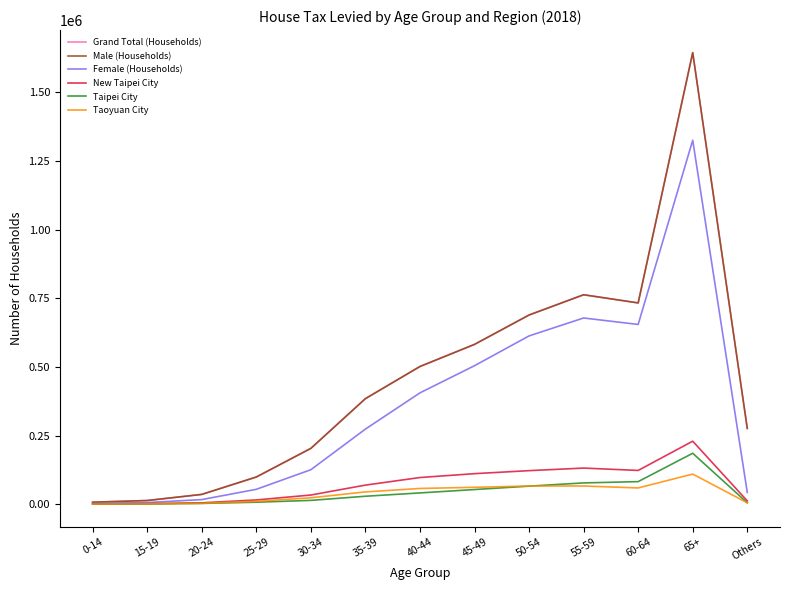

Is this an area chart (filled region under the line)?

No